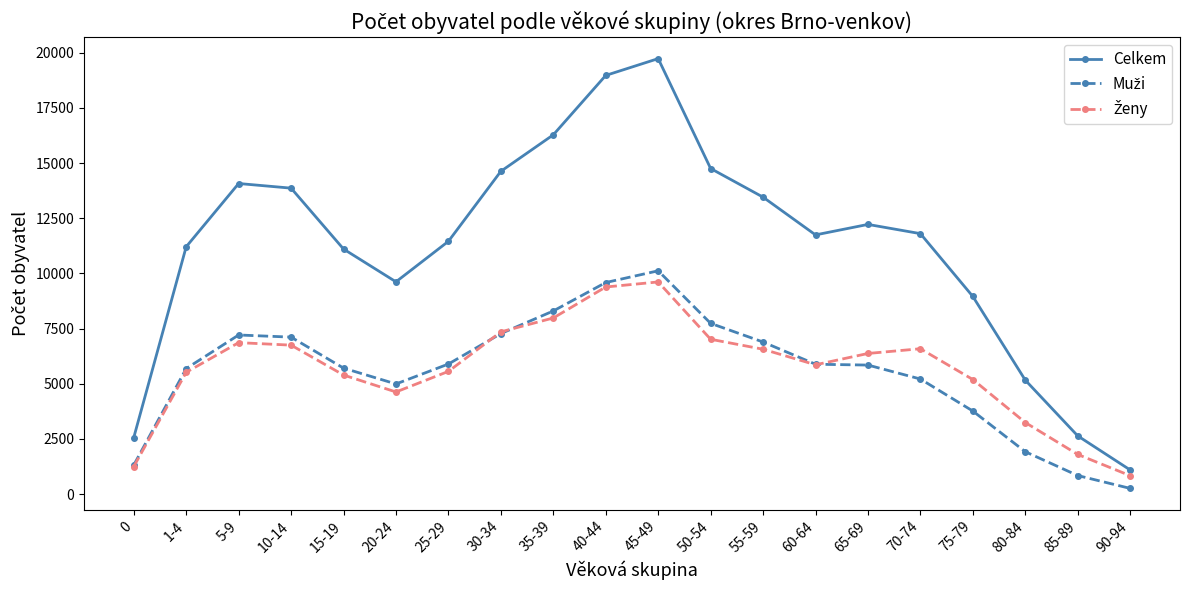

In Celkem, how many points are higher than both neighbors (excluding endpoints)?

3